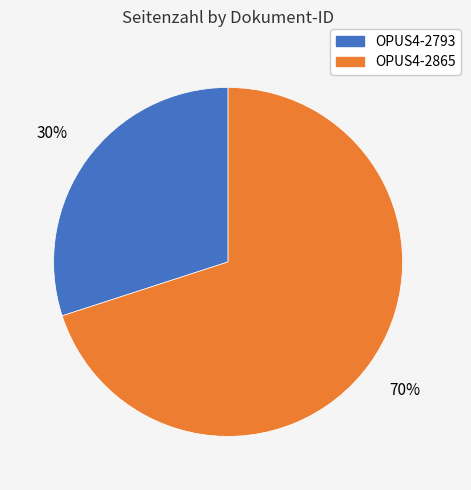

Count the number of slices in the pie.

2